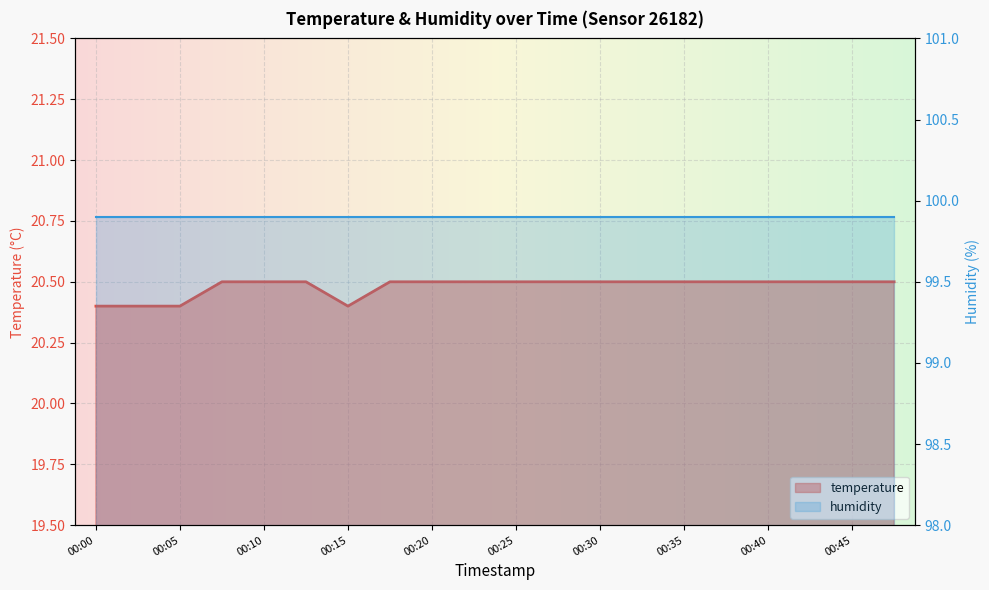

At which label is the value closest to 20?

00:00